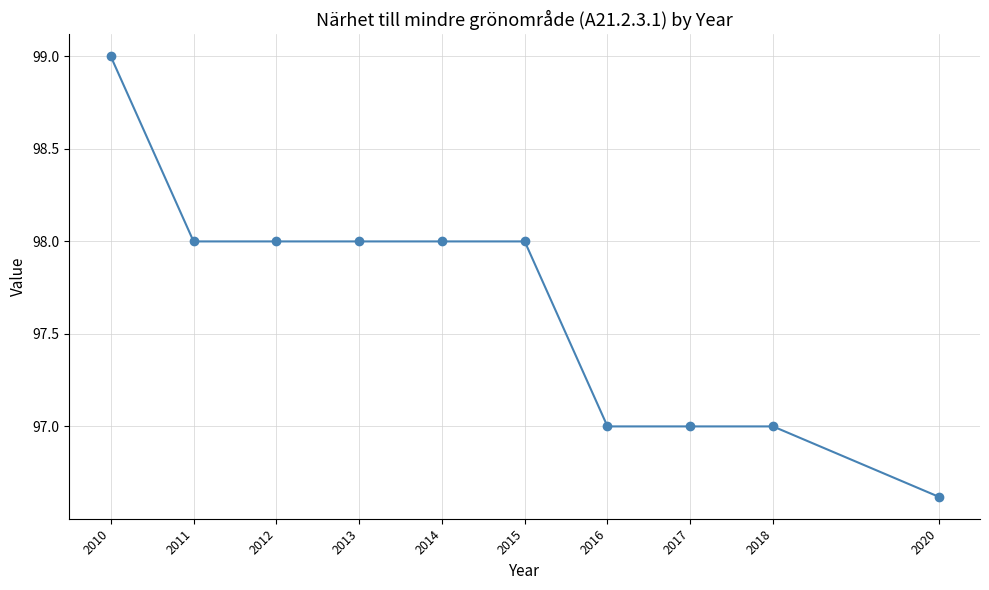

Which label corresponds to the largest value in the chart?

2010